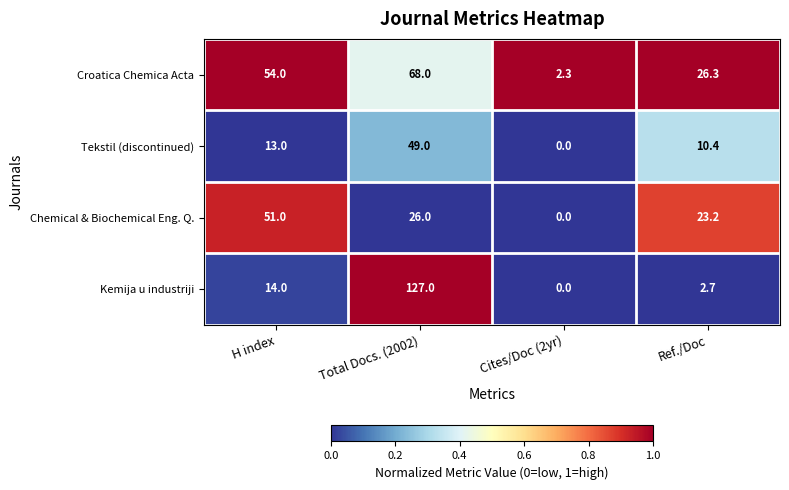

True or false: Tekstil (discontinued) has a value of 13.0 at H index.

True